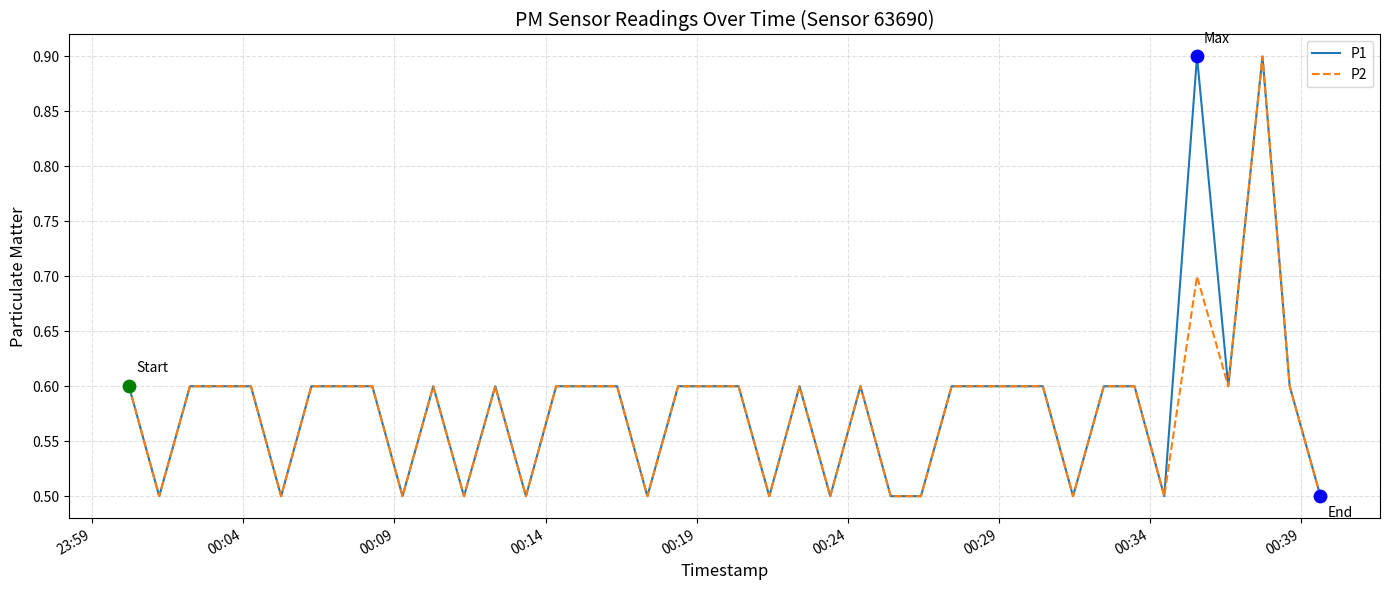

What is the lowest value of the P1 series?

0.5